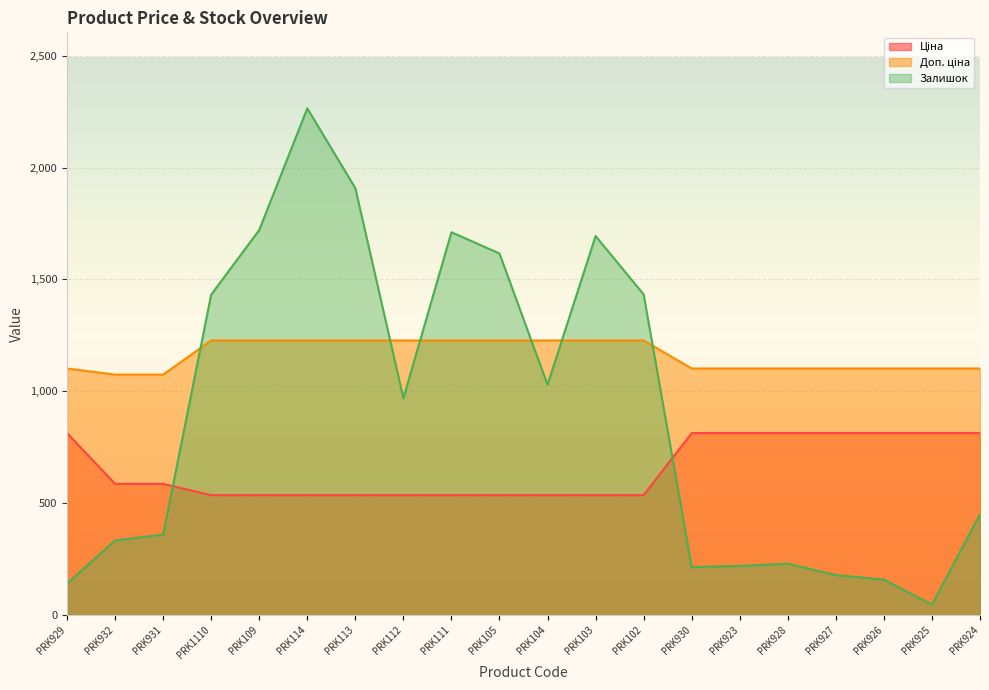

At which category is the sum across all series the highest?

PRK114